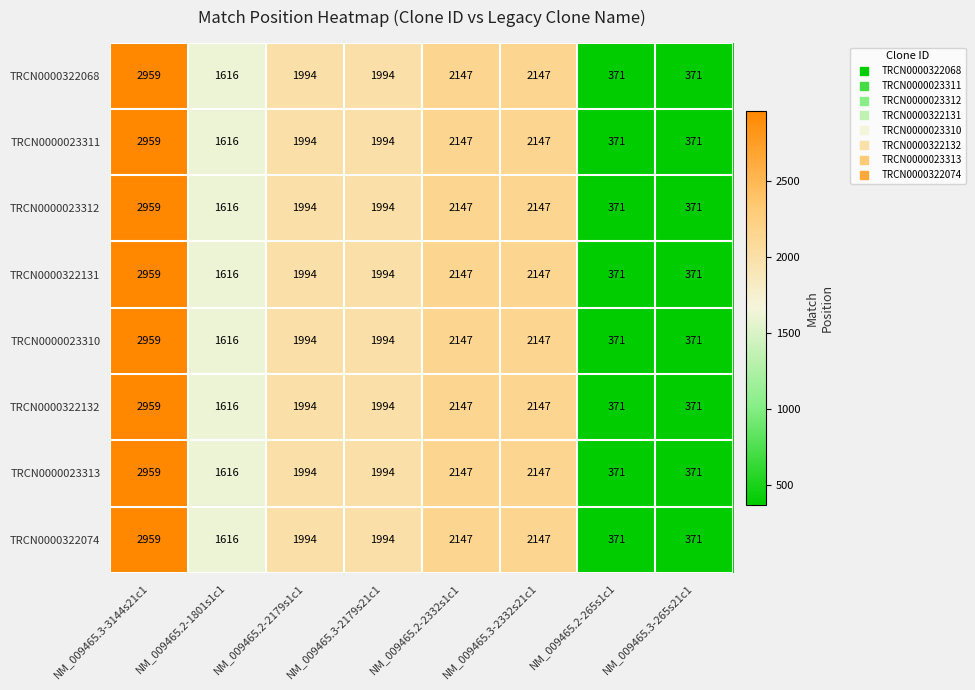

At how many categories does at least one series exceed 1713?

5